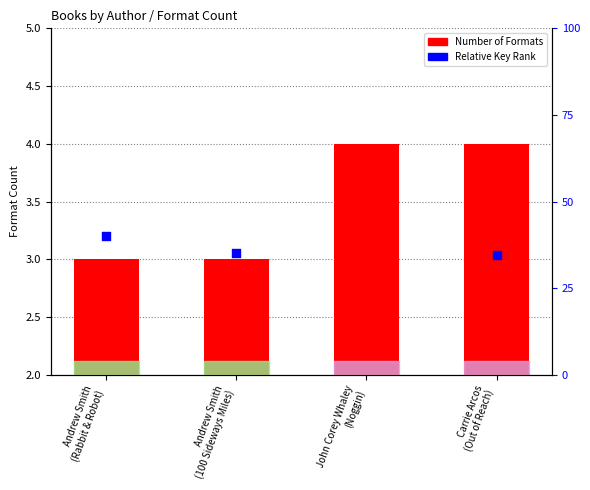

Is the value of Relative Key Rank at Carrie Arcos
(Out of Reach) greater than the value of Number of Formats at John Corey Whaley
(Noggin)?

No